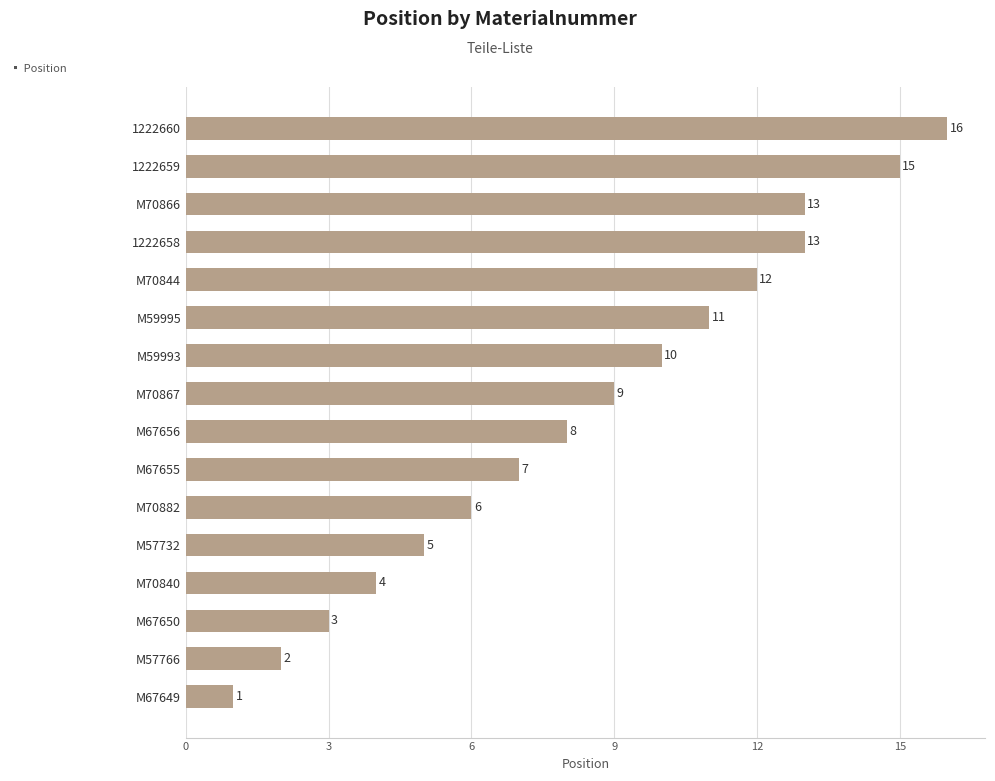

The chart shows a value of 6 at M70840. True or false?

False